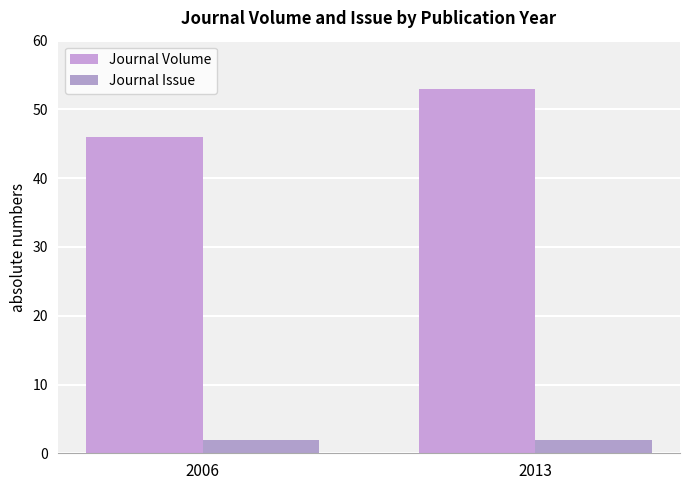

Reading left to right, list all the values displayed in this chart.

Journal Volume: 2006=46	2013=53
Journal Issue: 2006=2	2013=2